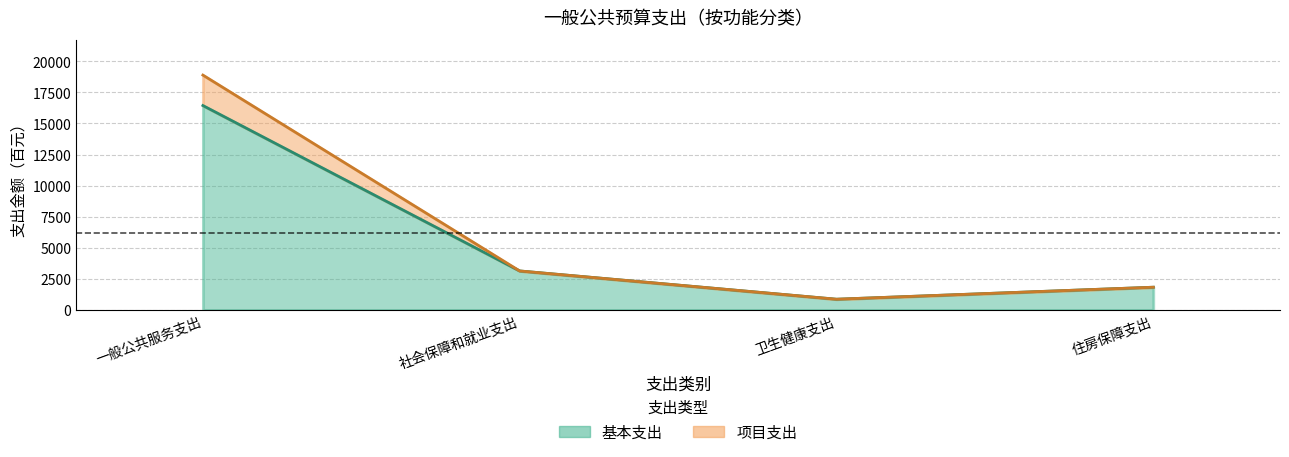

What is the label of the 2nd point from the left?

社会保障和就业支出